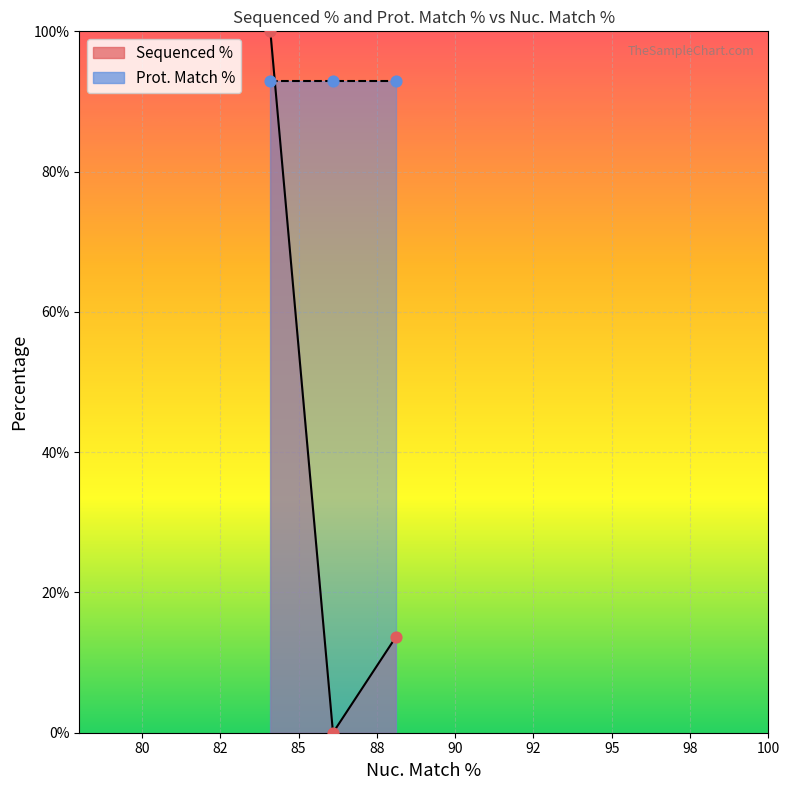

Between 86.1 and 86.1, which is larger?

86.1